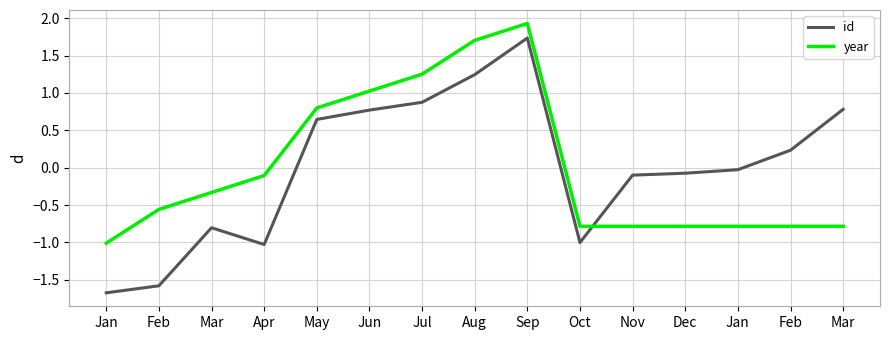

True or false: id has more than 1 points higher than both neighbors.

True